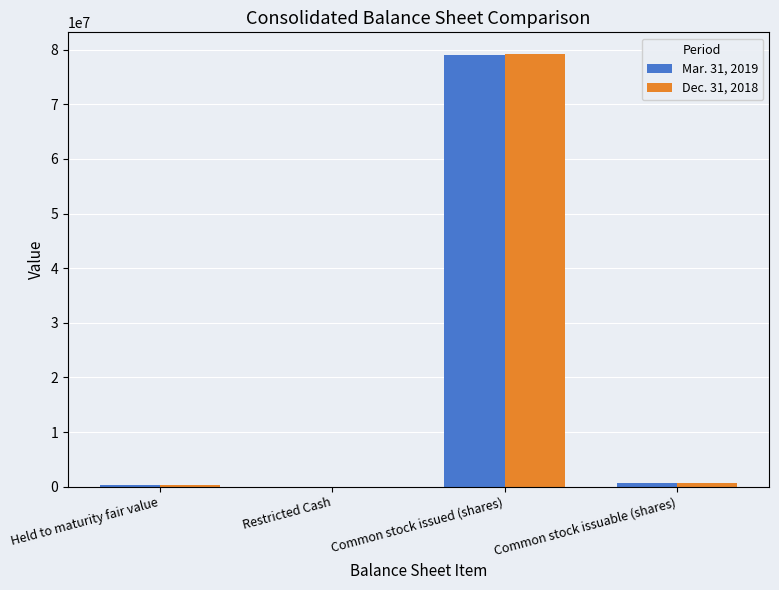

True or false: Mar. 31, 2019 has a value of 116006757 at Common stock issued (shares).

False